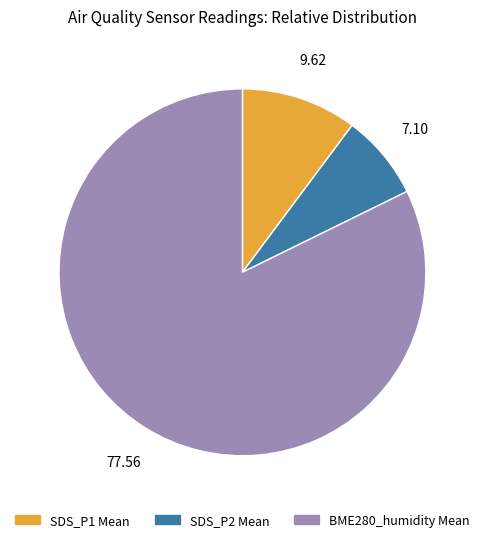

How many segments does this pie chart have?

3